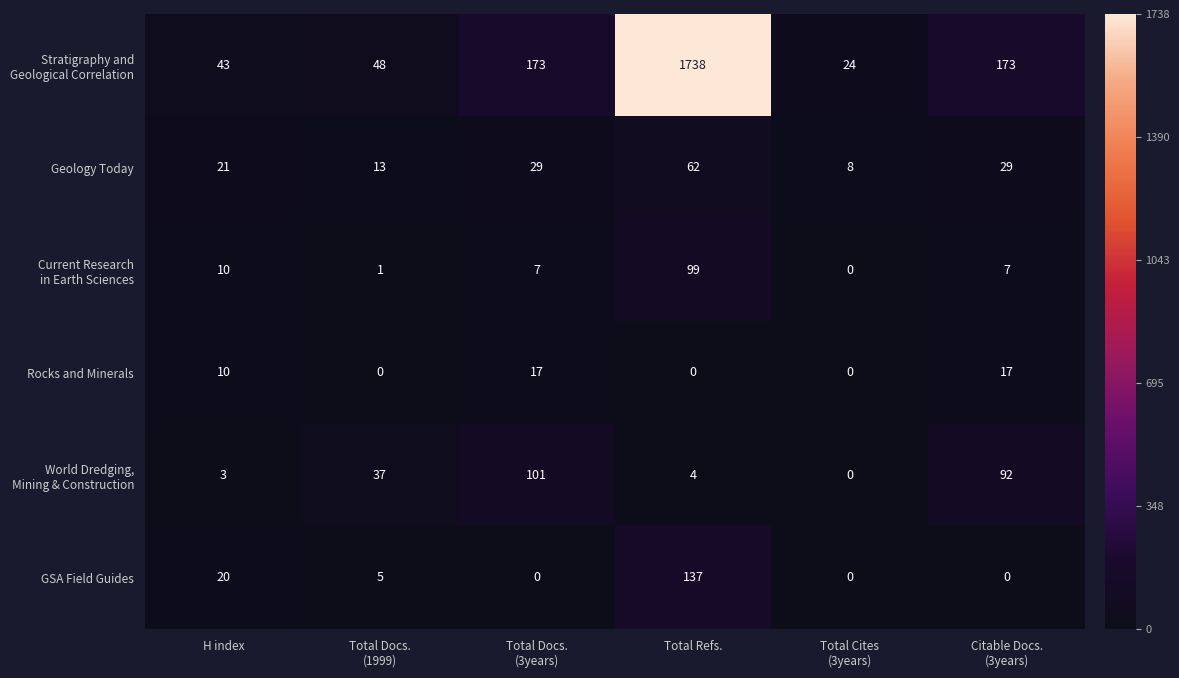

What is the spread (max minus min) of values at H index?

40